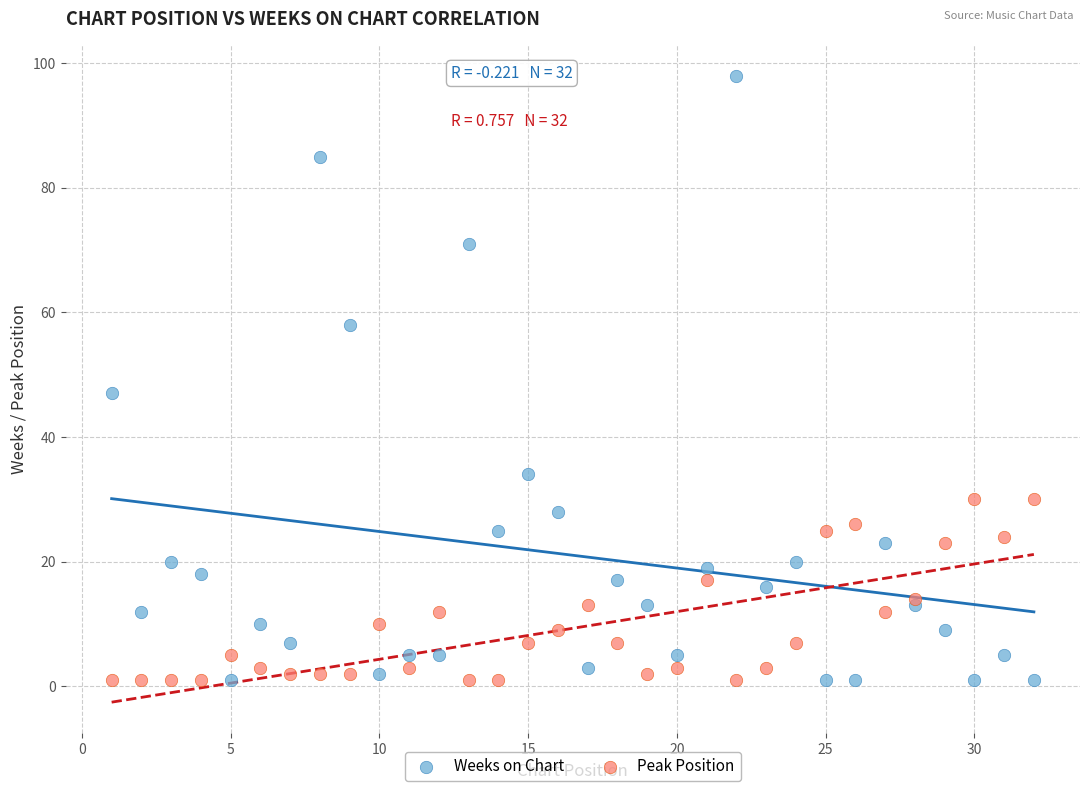

What are all the series names shown in the legend?

Weeks on Chart, Peak Position